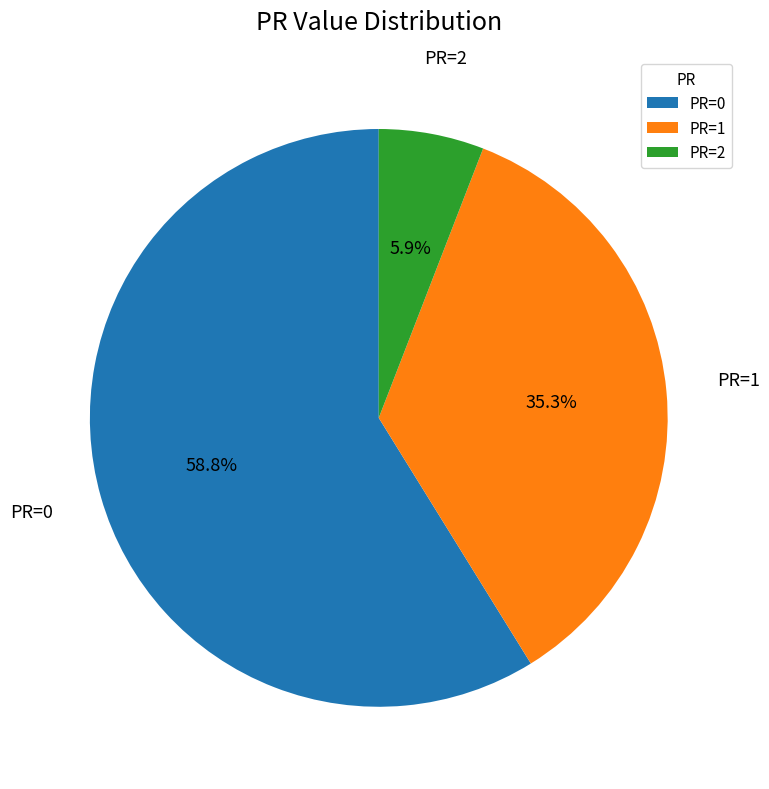

Is PR=1 the majority of the pie?

No